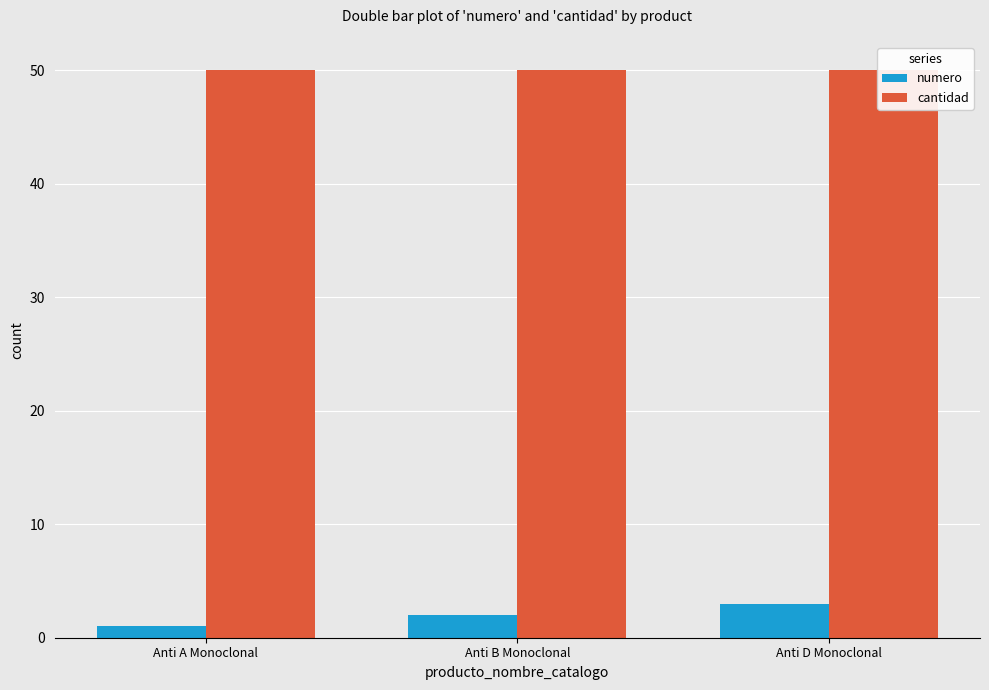

Is the value of numero at Anti B Monoclonal greater than the value of cantidad at Anti B Monoclonal?

No